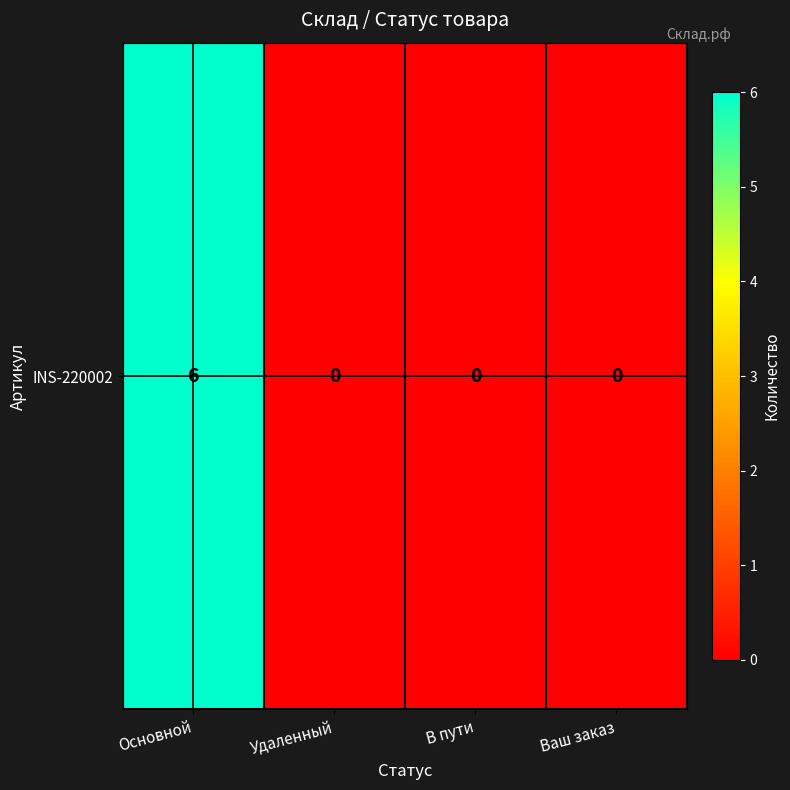

What is the average value?

2